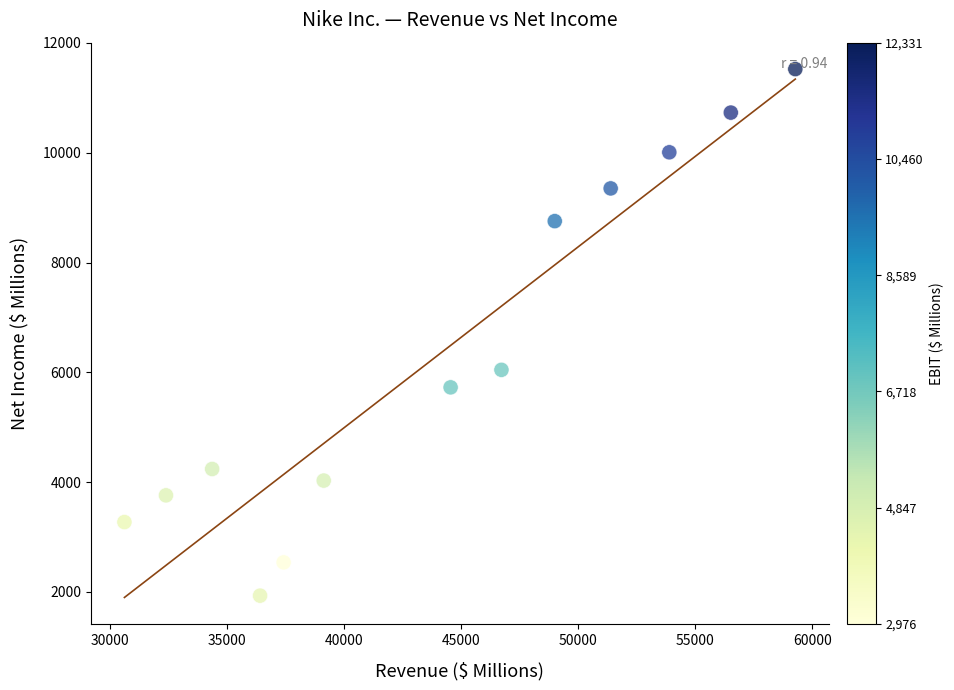

What is the range of X values (max minus min)?

28665.0